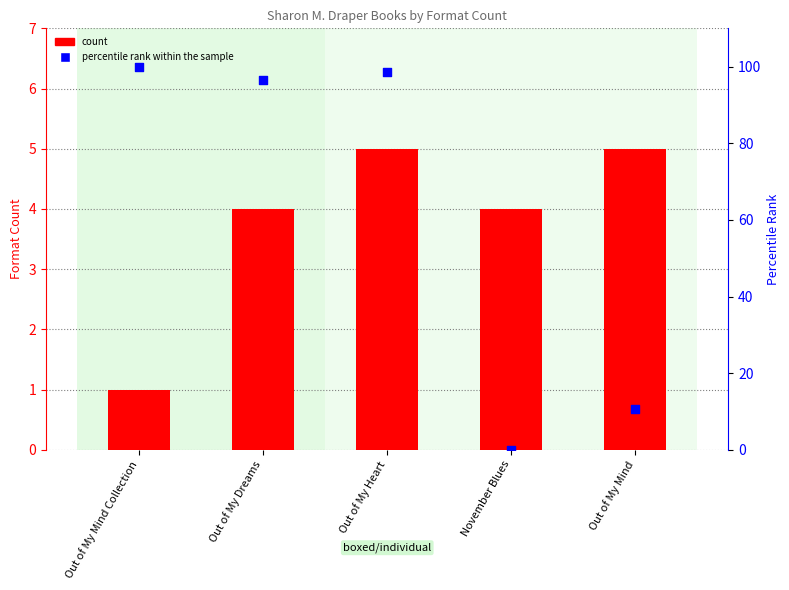

Which series reaches the maximum Y coordinate?

percentile rank within the sample